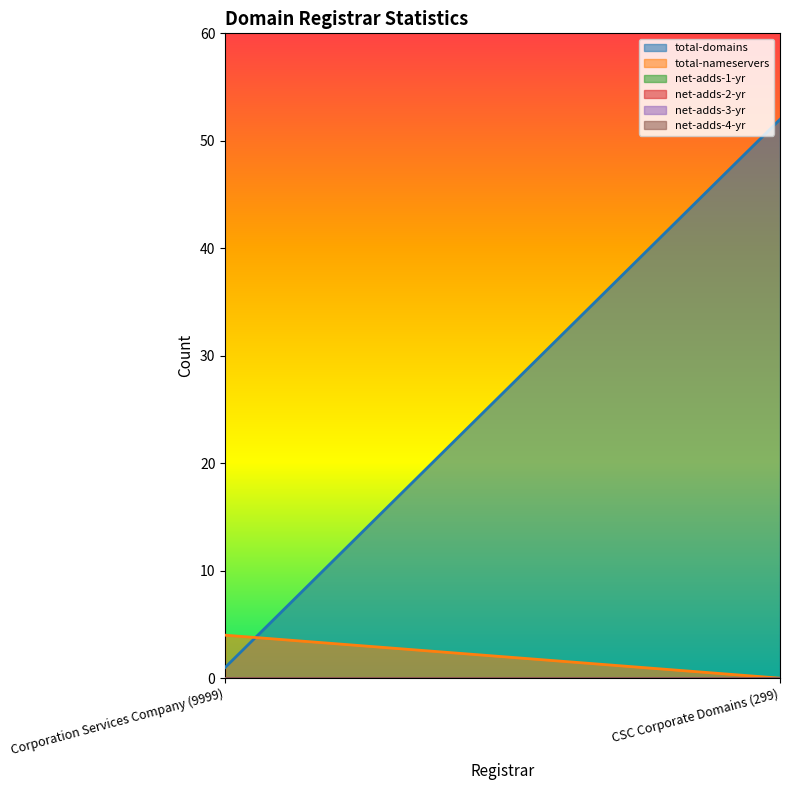

The value of net-adds-1-yr at Corporation Services Company (9999) is 0. True or false?

True